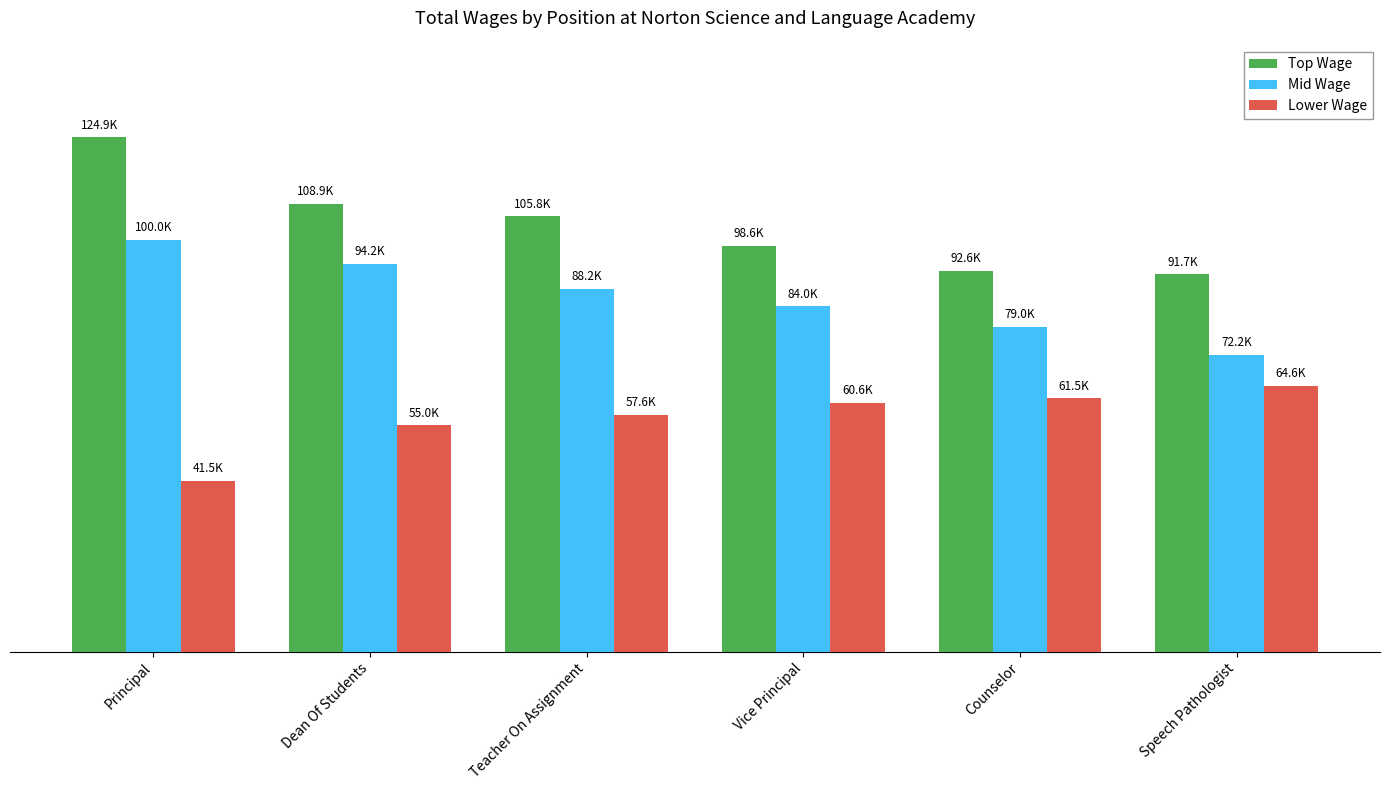

Does the chart contain any negative values?

No